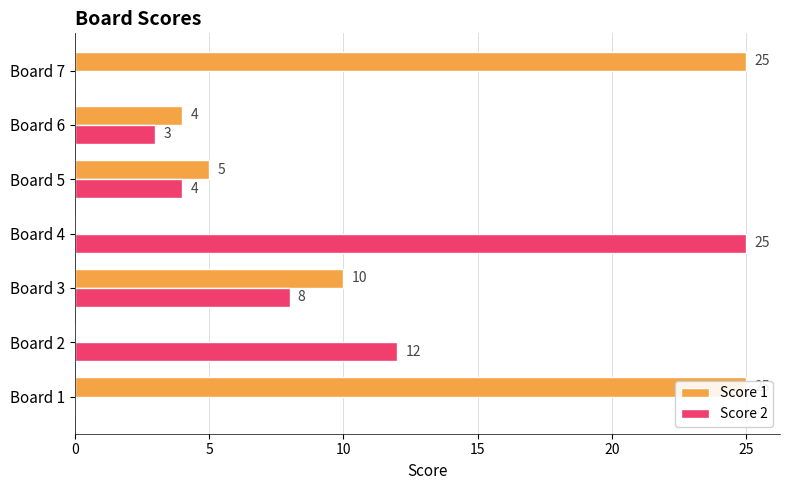

Reading left to right, what are all the values shown in this chart?

Score 1: 25	0	10	0	5	4	25
Score 2: 0	12	8	25	4	3	0